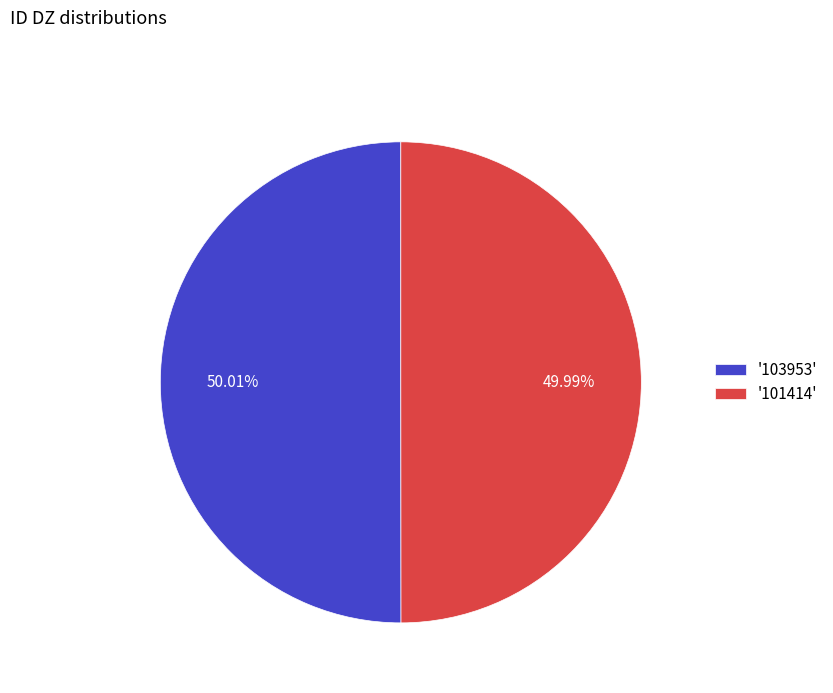

Approximately how many times larger is the value at '101414' compared to '103953'?

1.0